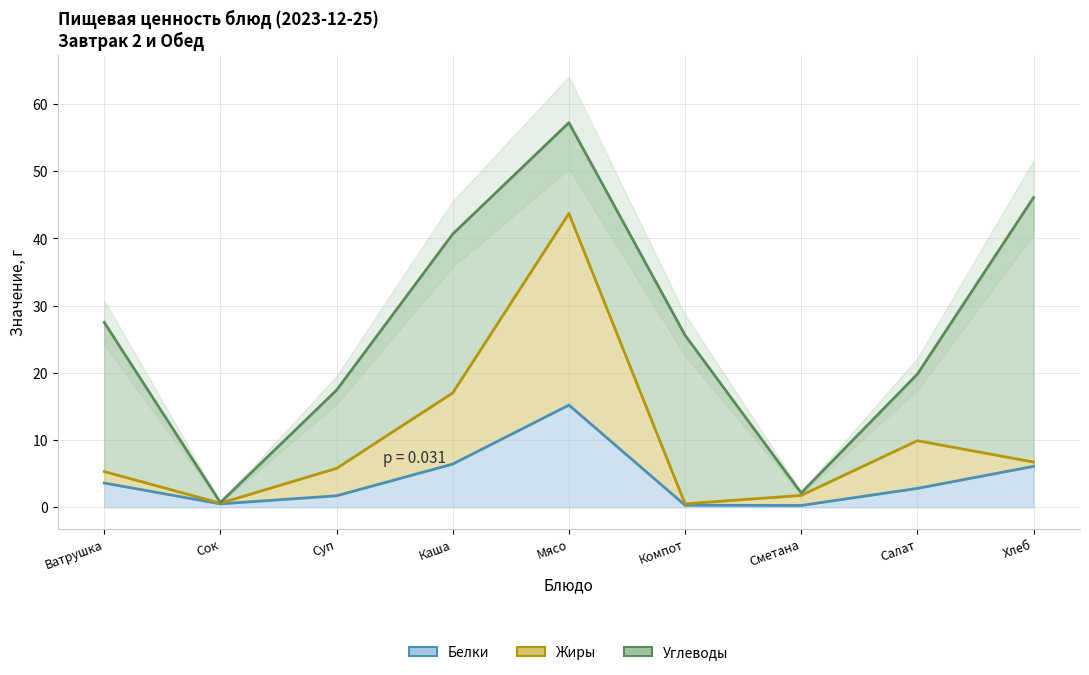

List the labels in order of Жиры value, smallest first.

Компот, Сок, Сметана, Ватрушка, Суп, Хлеб, Салат, Каша, Мясо